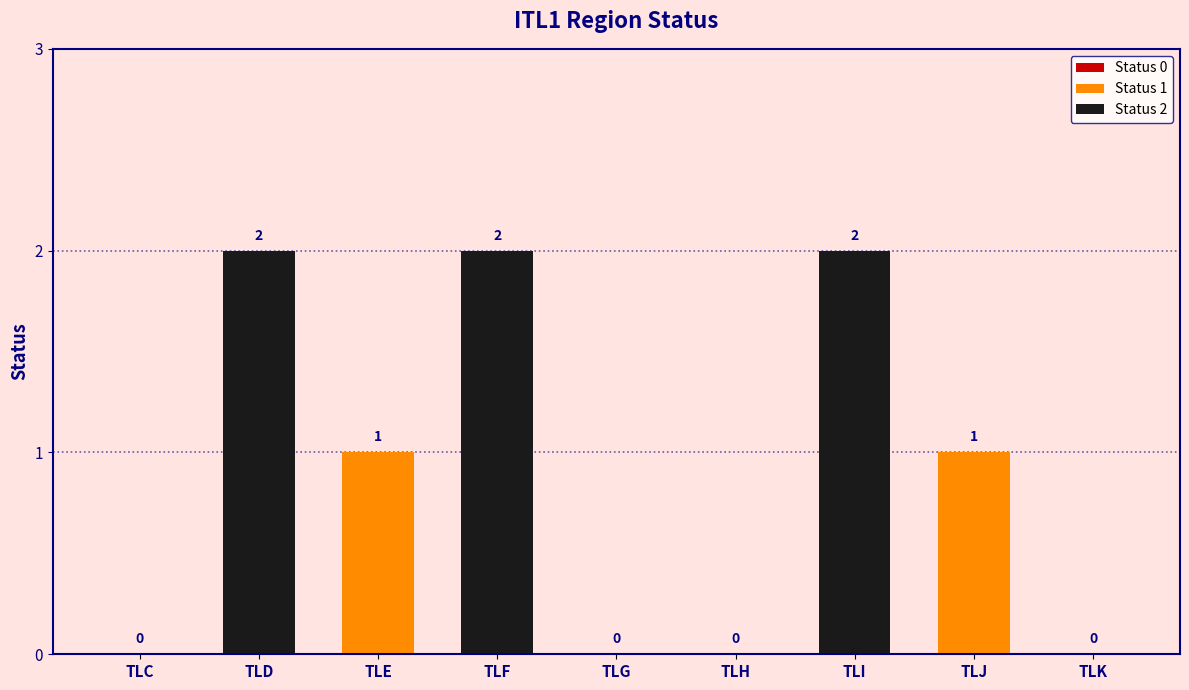

At which label does the data first exceed 1?

TLD